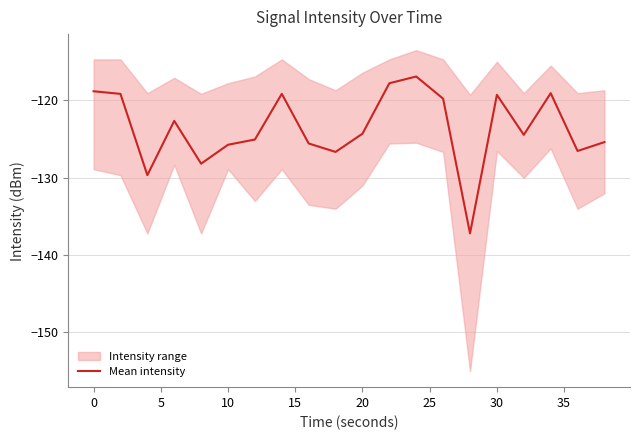

What is the maximum value for Mean intensity?

-116.9